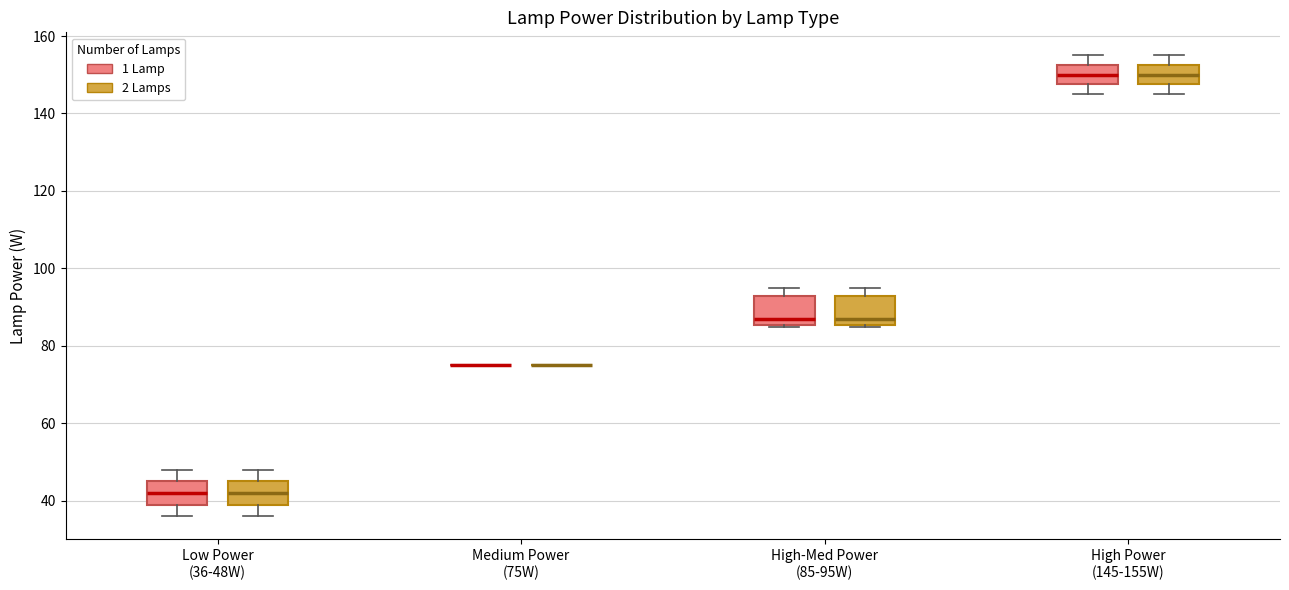

Reading left to right, read every box against the y-axis: the position of its median line, the range the box covers, and the ends of its whiskers. The values are not printed on the chart, so give them approximately, as read against the axis.

Low Power (36-48W) (1 Lamp): median 42, box 40 to 46, whiskers 36 to 48
Low Power (36-48W) (2 Lamps): median 42, box 40 to 46, whiskers 36 to 48
Medium Power (75W) (1 Lamp): box collapsed to a line at 76, whiskers 76 to 76
Medium Power (75W) (2 Lamps): box collapsed to a line at 76, whiskers 76 to 76
High-Med Power (85-95W) (1 Lamp): median 88, box 86 to 94, whiskers 86 to 96
High-Med Power (85-95W) (2 Lamps): median 88, box 86 to 94, whiskers 86 to 96
High Power (145-155W) (1 Lamp): median 150, box 148 to 152, whiskers 146 to 156
High Power (145-155W) (2 Lamps): median 150, box 148 to 152, whiskers 146 to 156